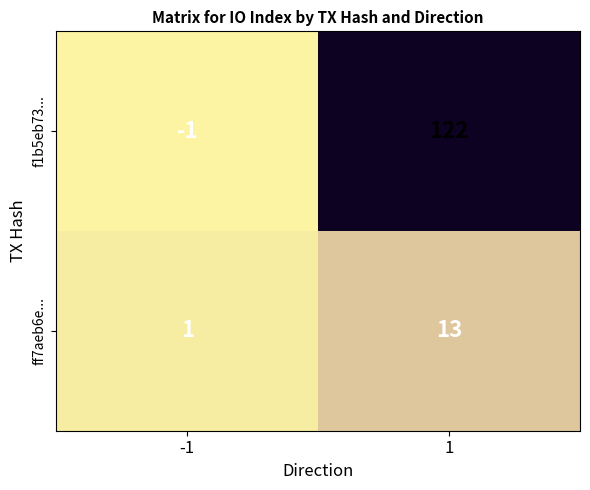

What is the difference between the maximum and minimum values in the ff7aeb6e... series?

12